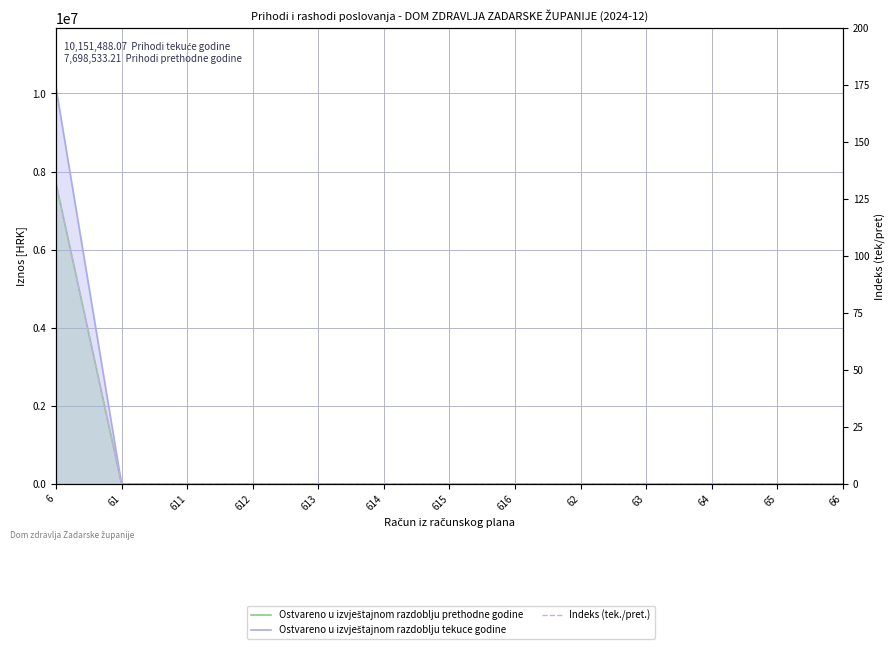

At how many categories does at least one series exceed 8206700?

1